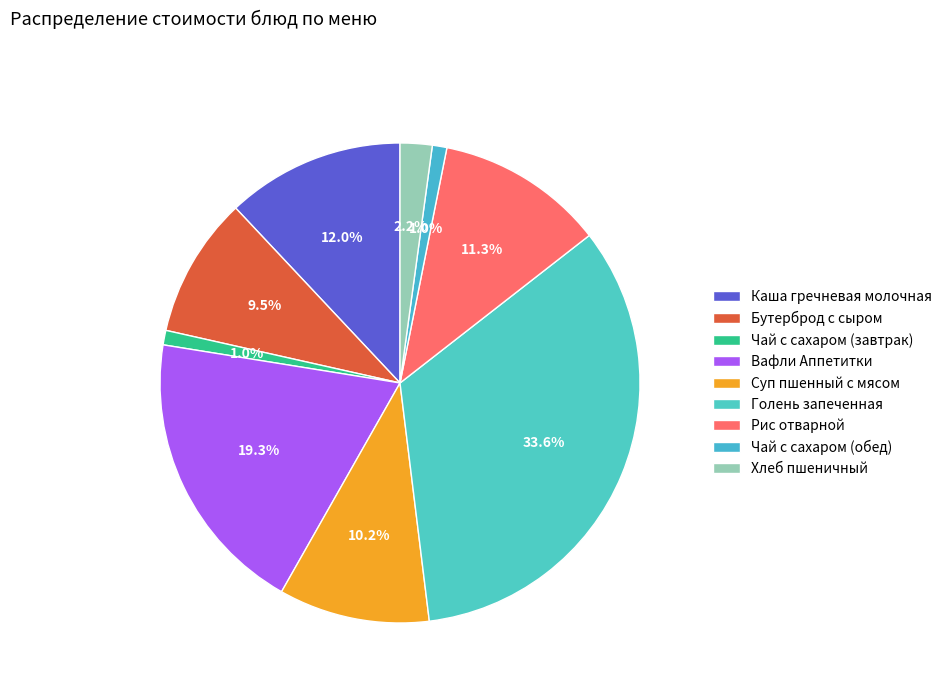

What portion of the pie excludes Суп пшенный с мясом?

89.8%